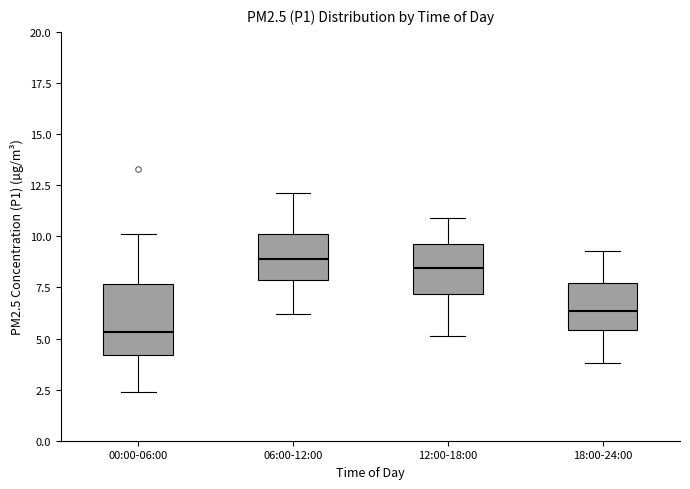

Reading left to right, read every box against the y-axis: the position of its median line, the range the box covers, and the ends of its whiskers. The values are not printed on the chart, so give them approximately, as read against the axis.

00:00-06:00: median 5.5, box 4.0 to 7.5, whiskers 2.5 to 10.0
06:00-12:00: median 9.0, box 8.0 to 10.0, whiskers 6.0 to 12.0
12:00-18:00: median 8.5, box 7.0 to 9.5, whiskers 5.0 to 11.0
18:00-24:00: median 6.5, box 5.5 to 7.5, whiskers 4.0 to 9.5